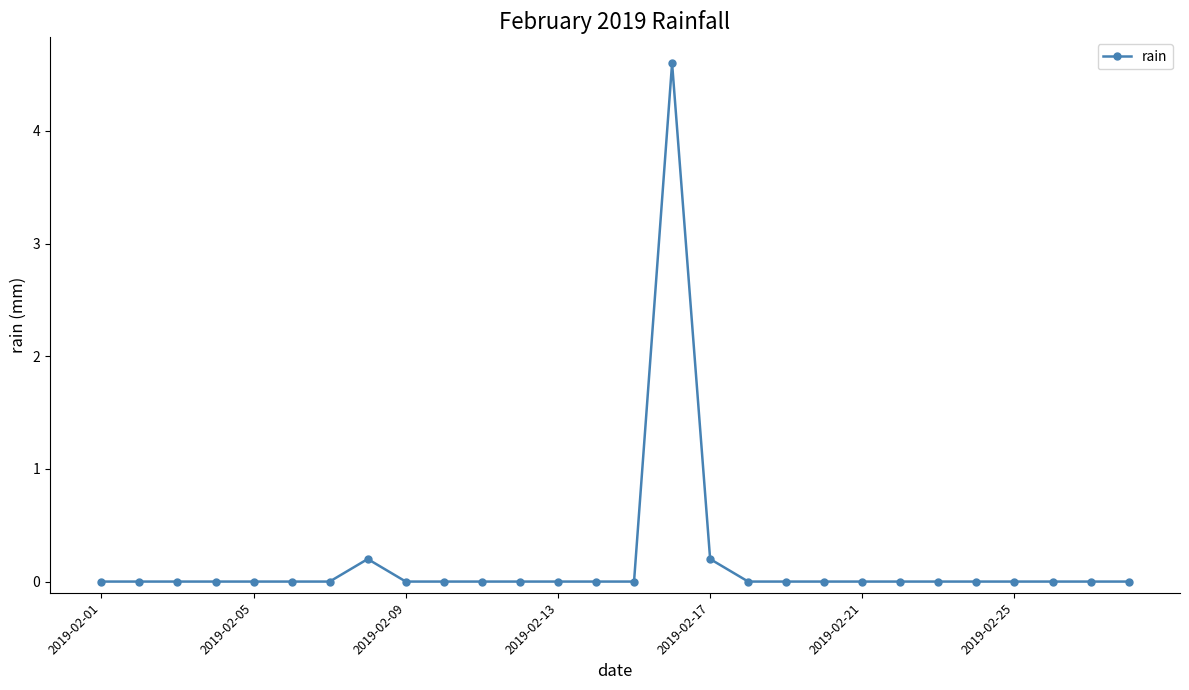

True or false: the data has more than 1 interior local peaks.

True